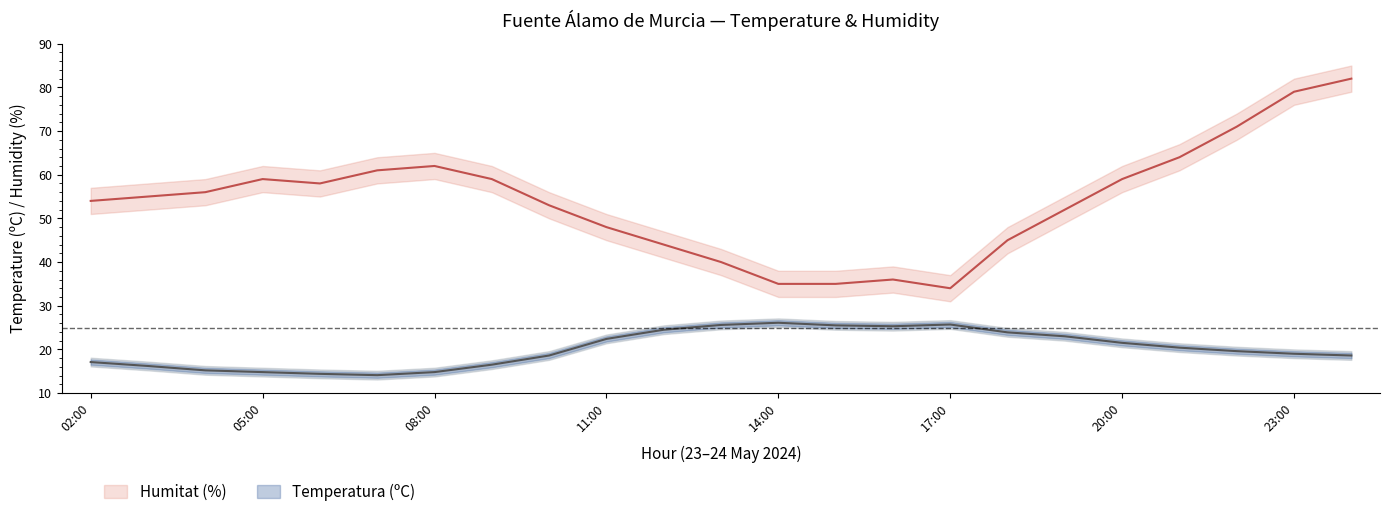

What is the value of the Temperatura (ºC) point at the 6th from the left?

14.1